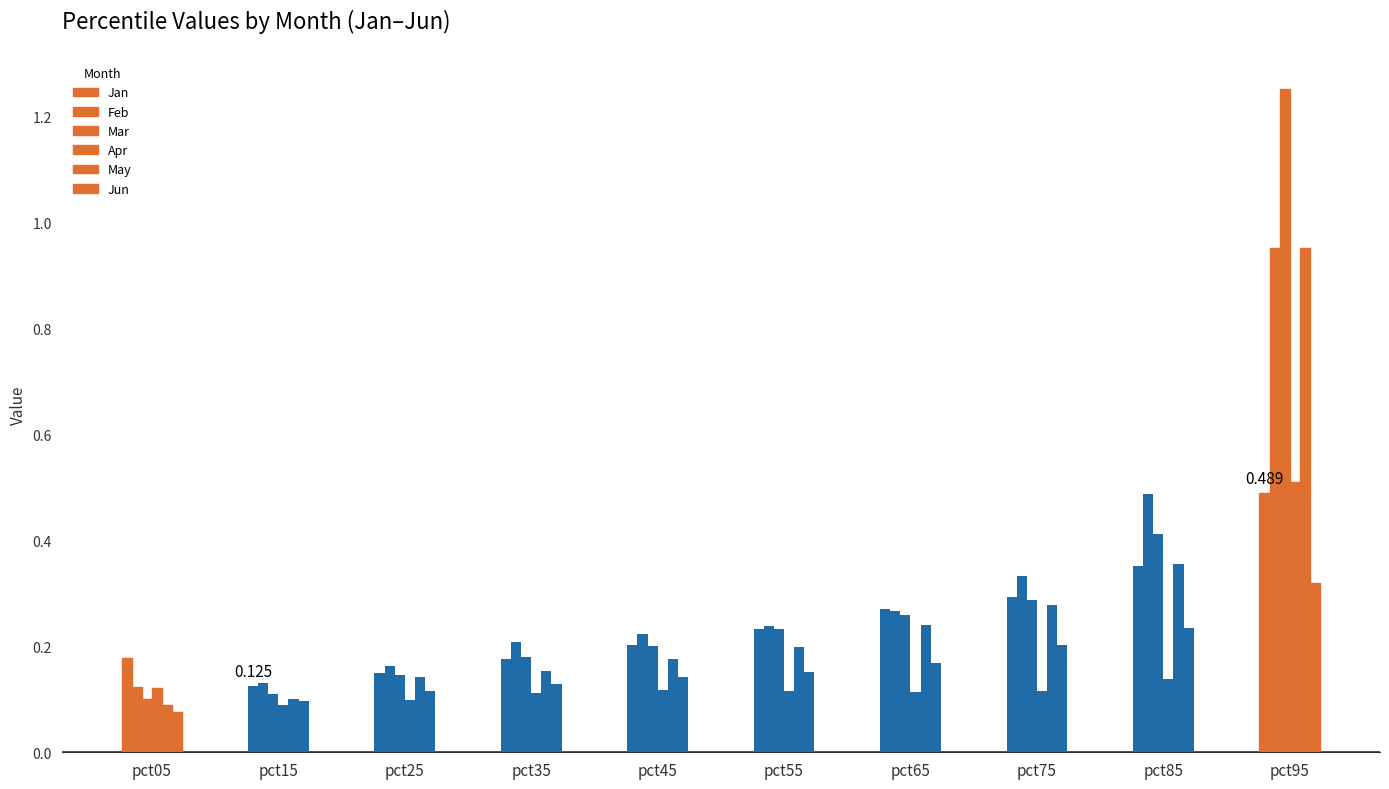

How many bars are there in total?

60